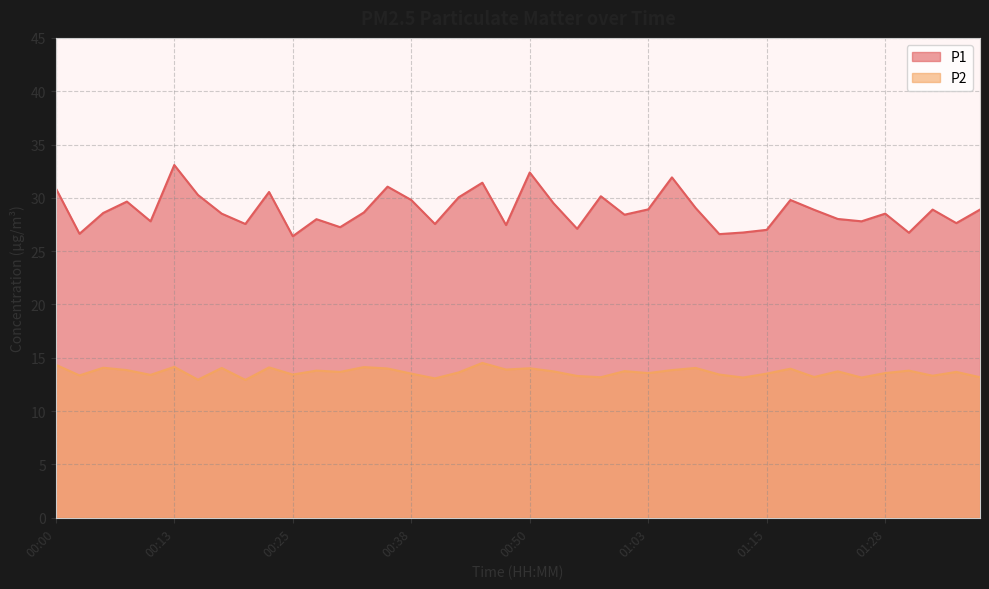

Reading left to right, list all the values displayed in this chart.

P1: 00:00=30.9	00:03=26.6	00:05=28.6	00:08=29.6	00:10=27.8	00:13=33.1	00:15=30.3	00:18=28.5	00:20=27.6	00:23=30.6	00:25=26.4	00:28=28.0	00:30=27.2	00:33=28.6	00:35=31.1	00:38=29.8	00:40=27.6	00:43=30.1	00:45=31.4	00:48=27.4	00:50=32.4	00:53=29.5	00:55=27.1	00:58=30.1	01:00=28.4	01:03=28.9	01:05=31.9	01:08=29.1	01:10=26.6	01:13=26.8	01:15=27.0	01:18=29.8	01:20=28.9	01:23=28.0	01:25=27.8	01:28=28.5	01:30=26.7	01:33=28.9	01:35=27.6	01:38=28.9
P2: 00:00=14.3	00:03=13.3	00:05=14.1	00:08=13.8	00:10=13.4	00:13=14.2	00:15=12.9	00:18=14.1	00:20=12.9	00:23=14.1	00:25=13.4	00:28=13.8	00:30=13.7	00:33=14.1	00:35=14.0	00:38=13.5	00:40=13.1	00:43=13.6	00:45=14.5	00:48=13.9	00:50=14.0	00:53=13.7	00:55=13.3	00:58=13.2	01:00=13.8	01:03=13.6	01:05=13.8	01:08=14.1	01:10=13.4	01:13=13.2	01:15=13.5	01:18=14.0	01:20=13.2	01:23=13.7	01:25=13.2	01:28=13.6	01:30=13.8	01:33=13.3	01:35=13.7	01:38=13.2